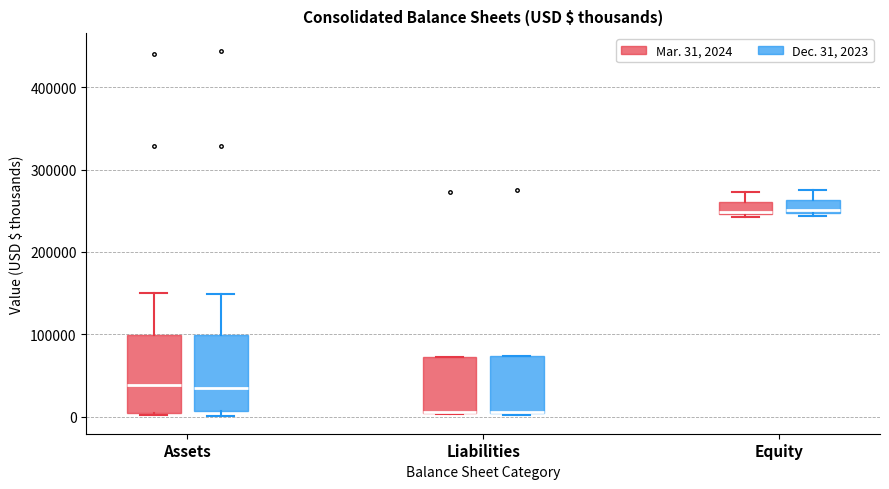

Where is the upper edge of the box for Assets (Mar. 31, 2024) on the y-axis? The values are not printed on the chart, so give them approximately, as read against the axis.

100000